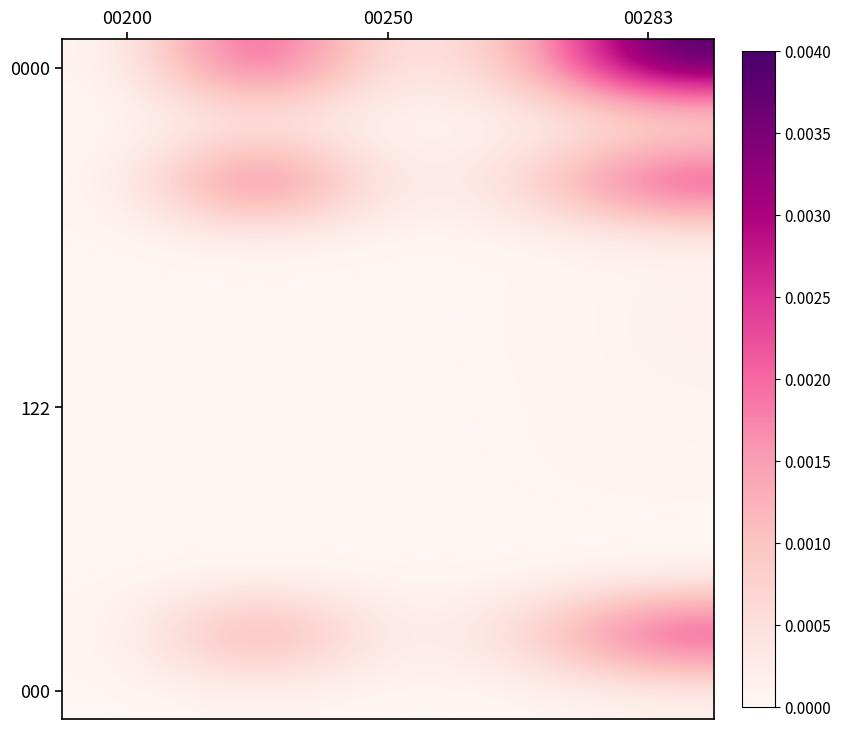

How many series are shown in this chart?

12